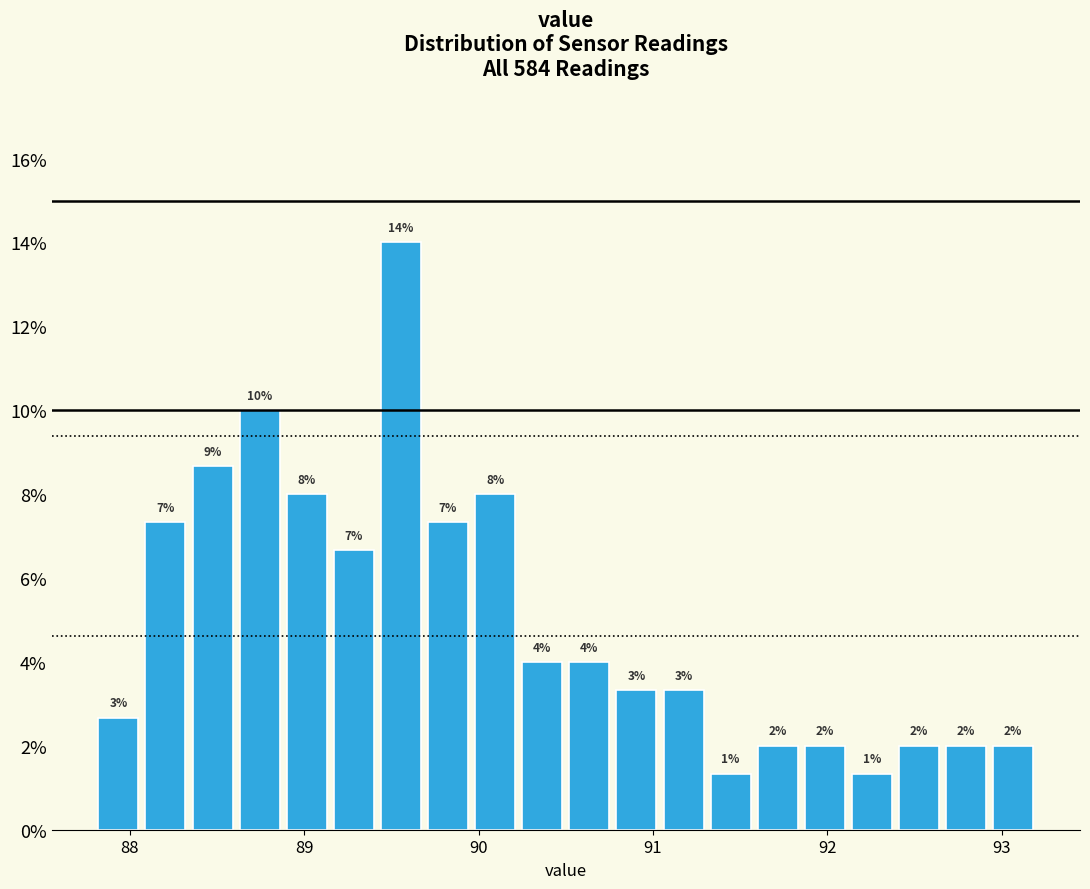

Around what value on the x-axis is the tallest bar? Give the approximate position of its centre, as read against the axis.

89.6